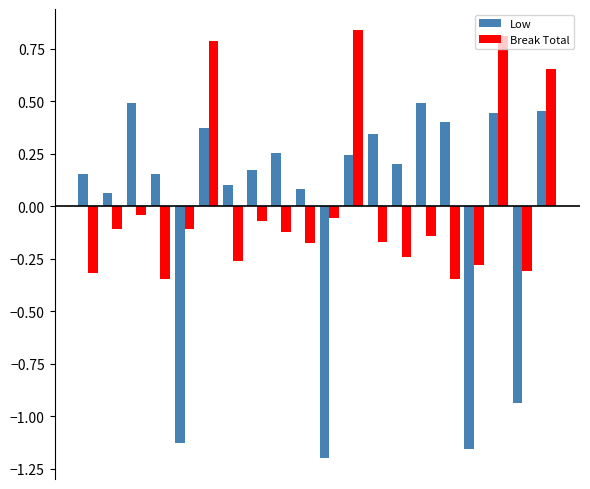

At how many categories does at least one series exceed 0?

16